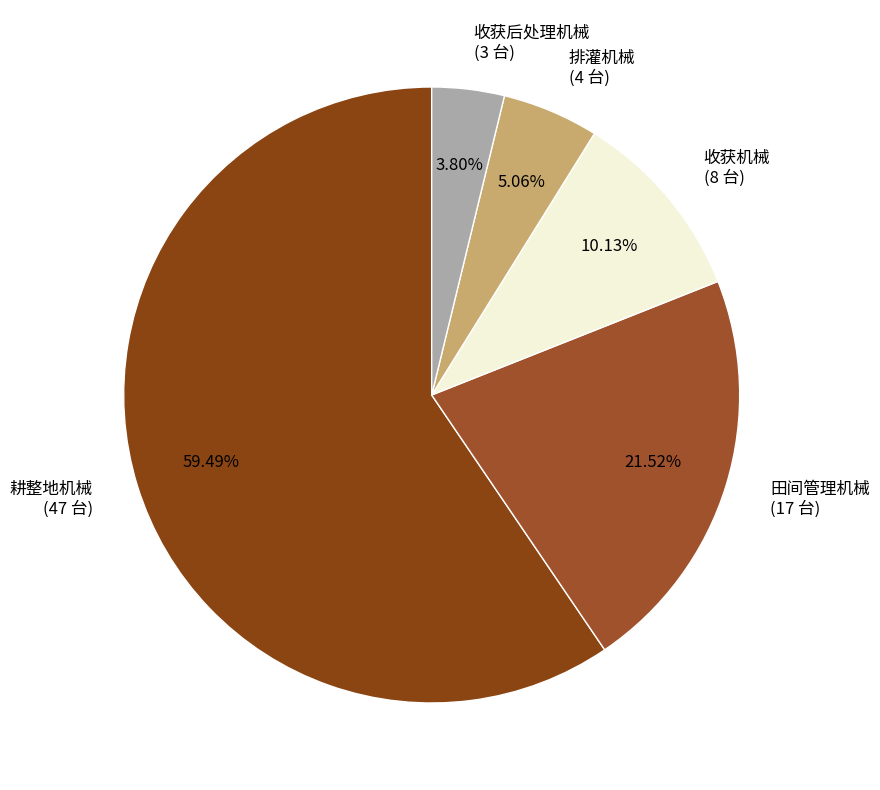

Which slice is the largest?

耕整地机械